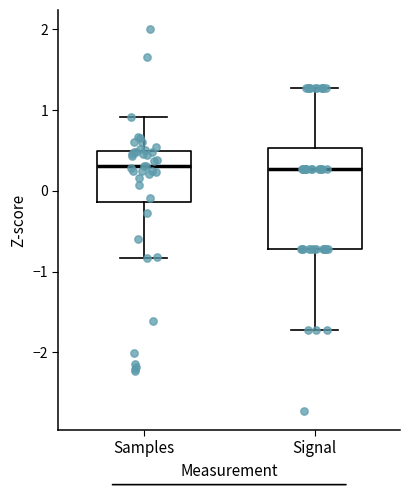

Where does the lower whisker of the box for Samples end on the y-axis? The values are not printed on the chart, so give them approximately, as read against the axis.

-0.8